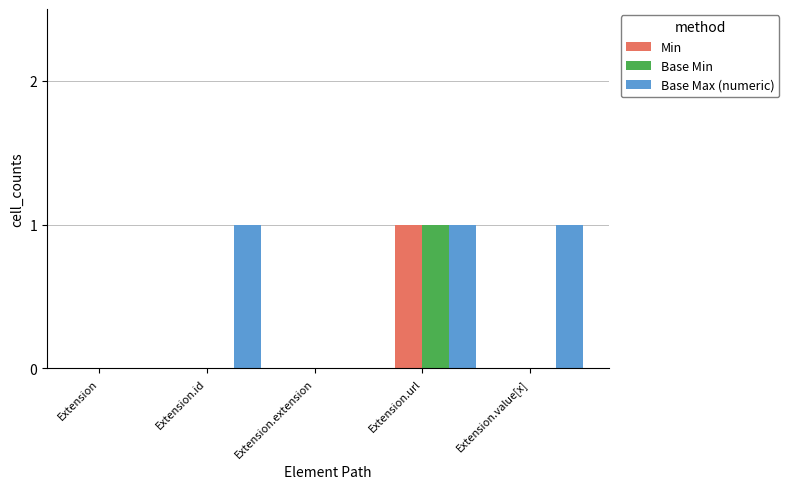

What is the maximum value shown in the chart?

1